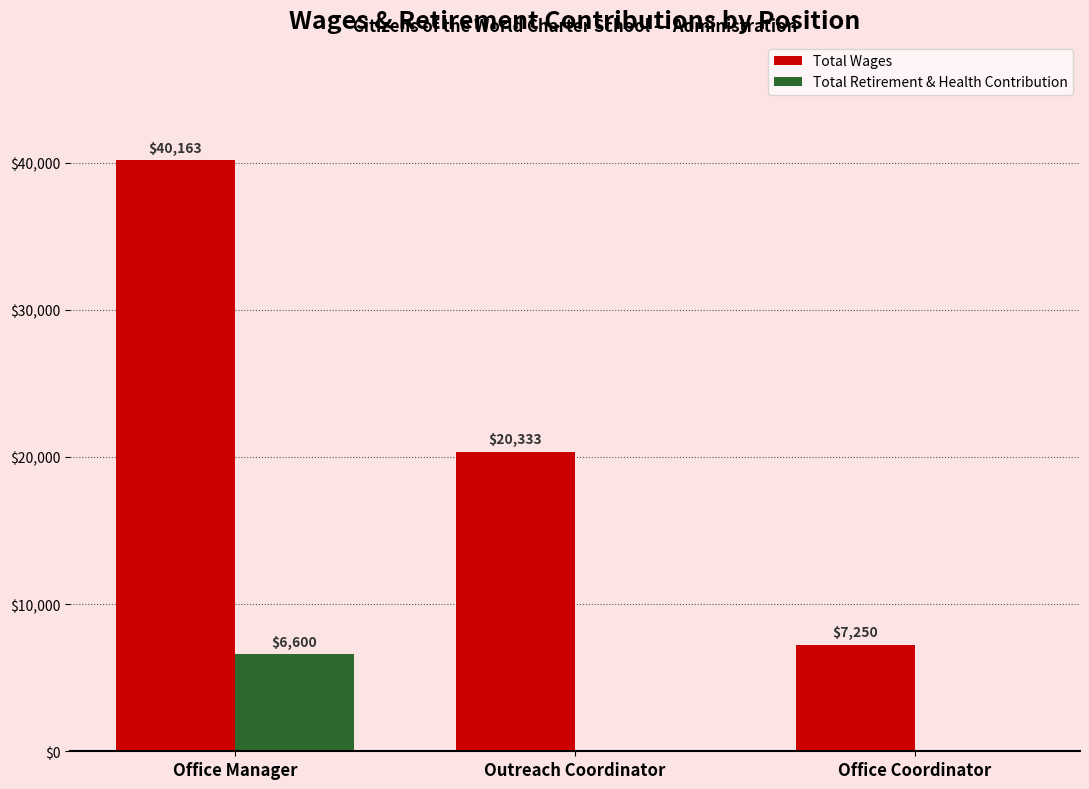

How many categories are shown in the chart?

3